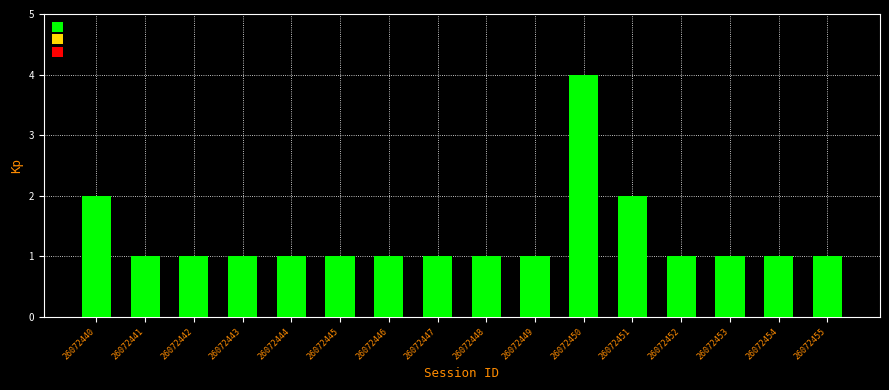

Reading left to right, what are all the values shown in this chart?

26072440=2	26072441=1	26072442=1	26072443=1	26072444=1	26072445=1	26072446=1	26072447=1	26072448=1	26072449=1	26072450=4	26072451=2	26072452=1	26072453=1	26072454=1	26072455=1